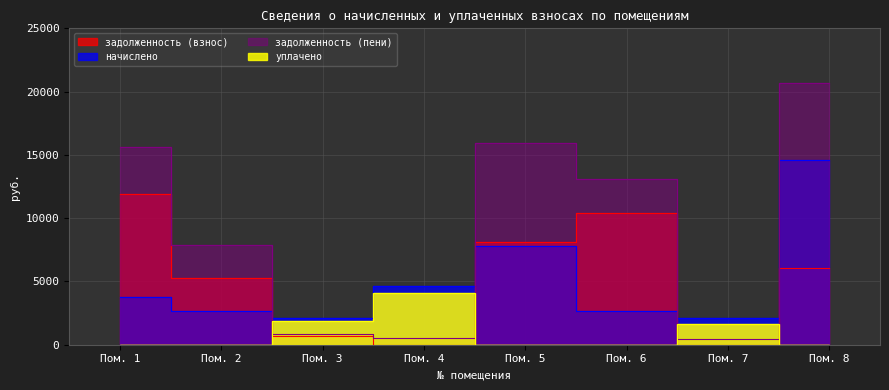

How many data points in начислено are less than 3741?

4